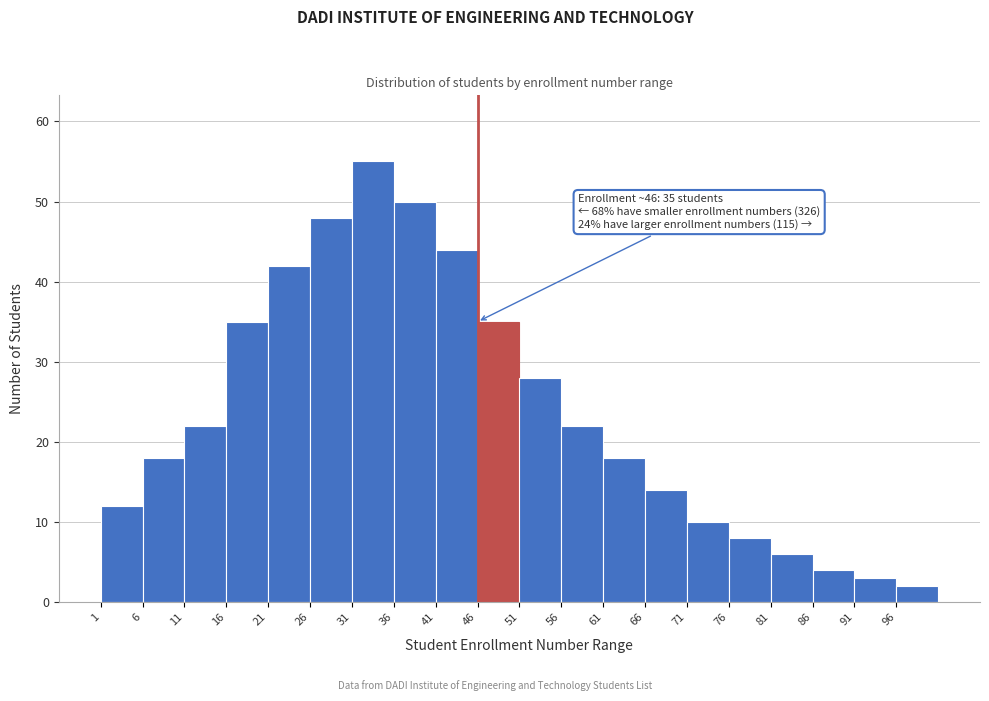

Over which range of the x-axis is the bar tallest?

31 to 36